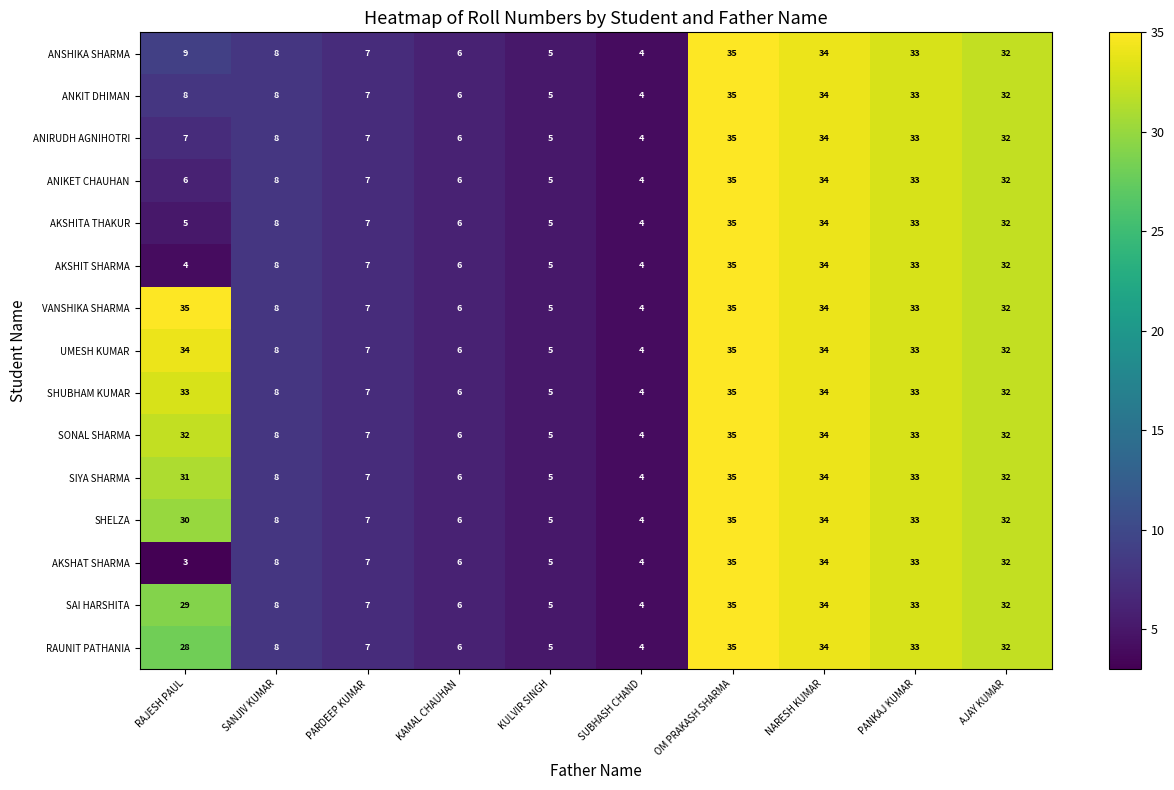

What is the smallest value displayed?

3